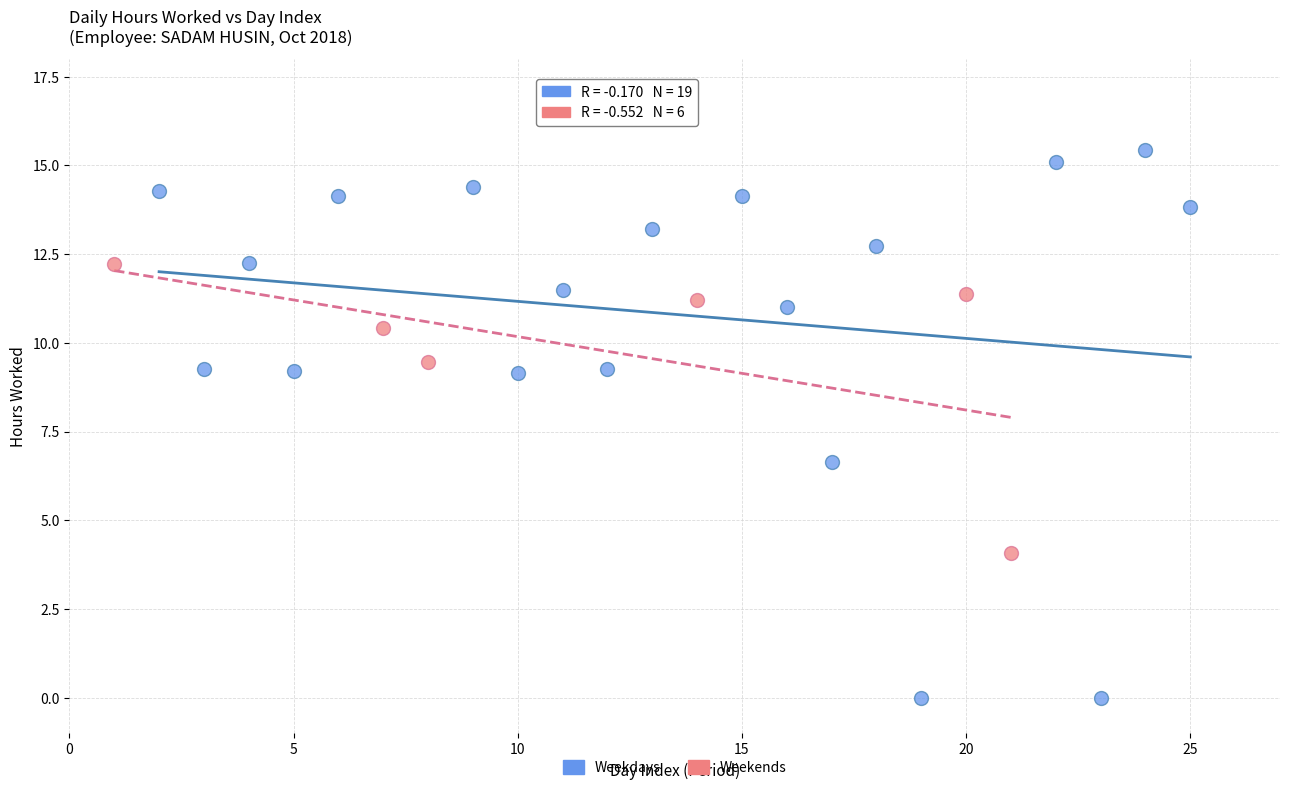

Which series has the widest spread of Y values?

Weekdays